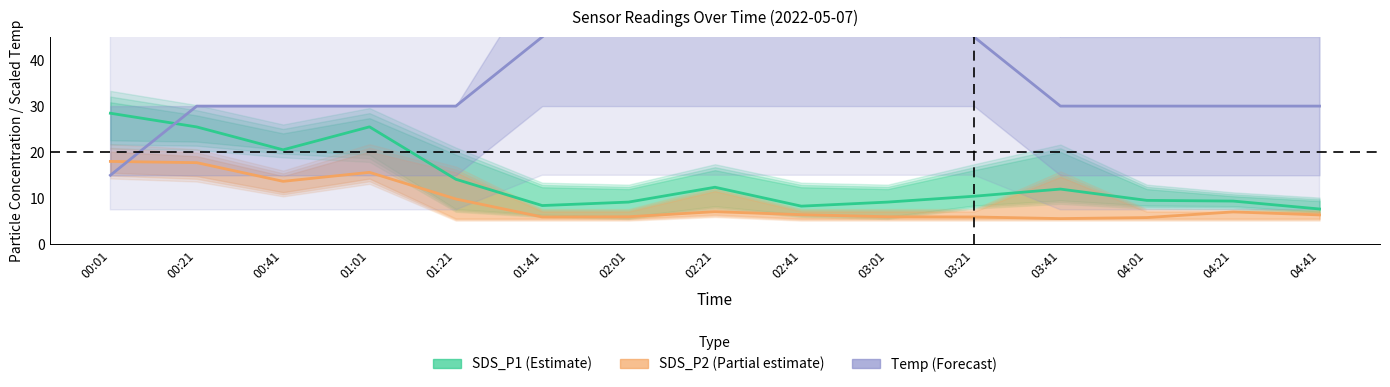

How many times do SDS_P1 (Estimate) and Temp (Forecast) cross each other?

1